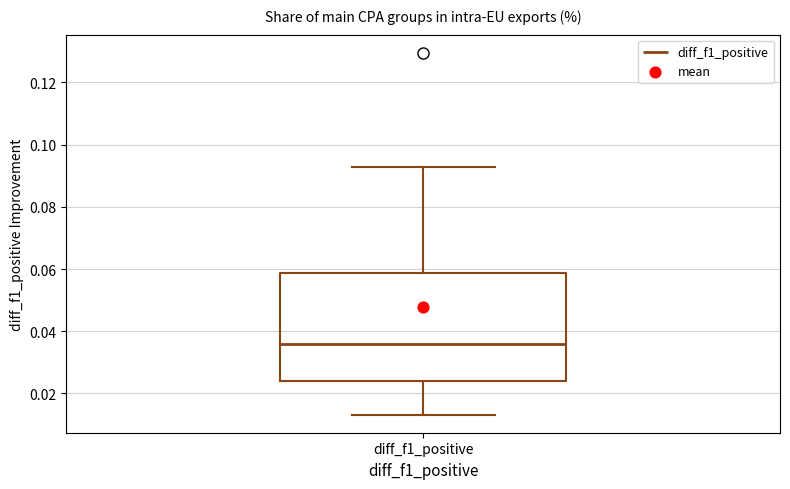

Where does the lower whisker of the box for diff_f1_positive end on the y-axis? The values are not printed on the chart, so give them approximately, as read against the axis.

0.014